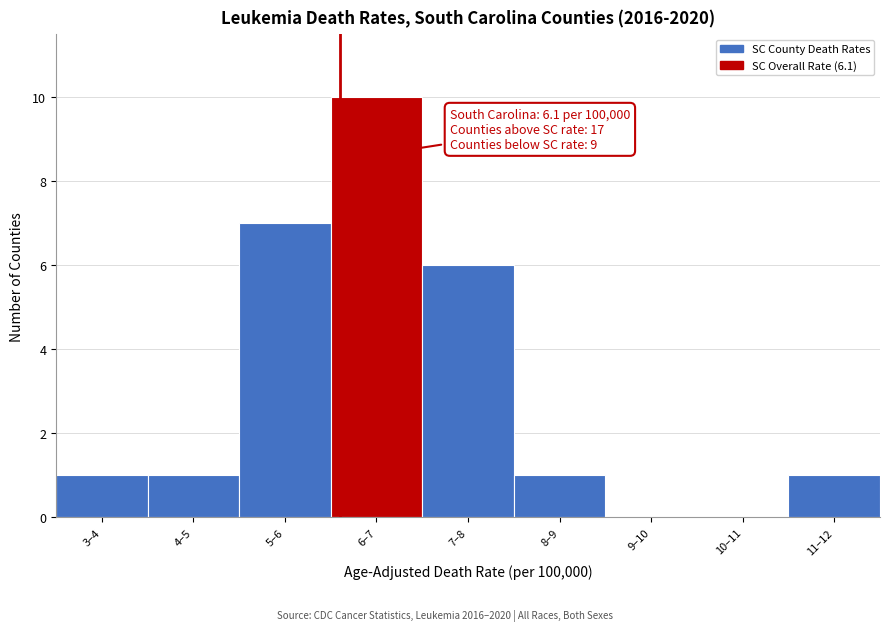

Reading right to left, extract all data points from this chart.

11–12=1	10–11=0	9–10=0	8–9=1	7–8=6	6–7=10	5–6=7	4–5=1	3–4=1